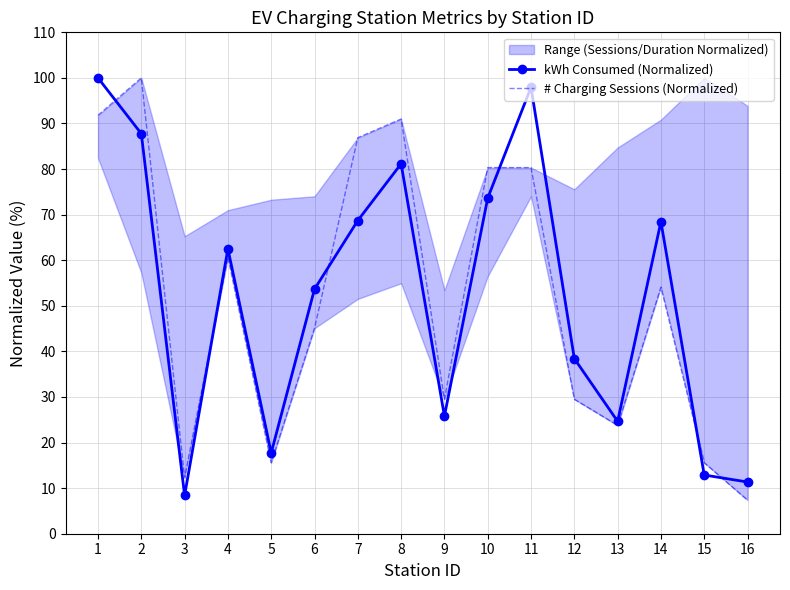

What is the value of the # Charging Sessions (Normalized) point at the 14th from the left?

54.1